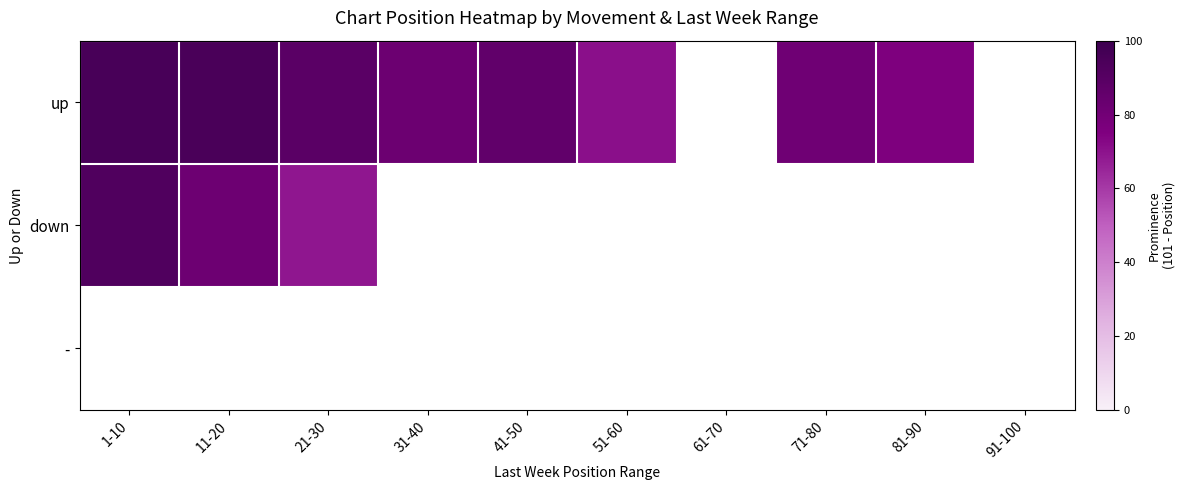

What is the minimum value for up?

71.0